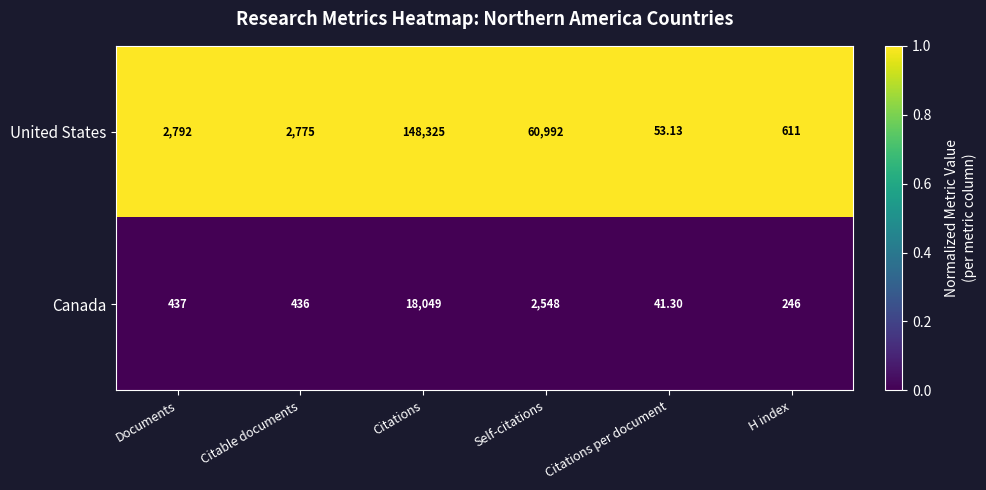

Is the value of Canada at Citations per document greater than the value of United States at Documents?

No